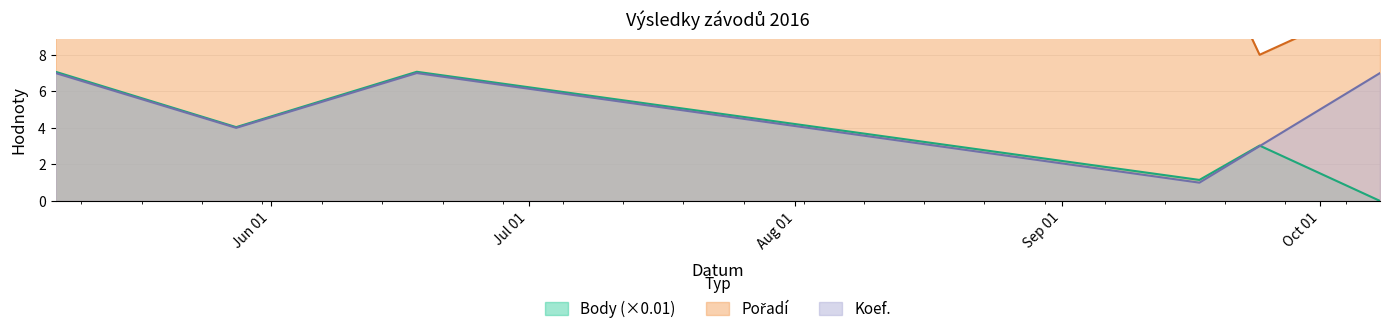

Which has a higher value, 2016-06-18 or 2016-05-07?

2016-06-18